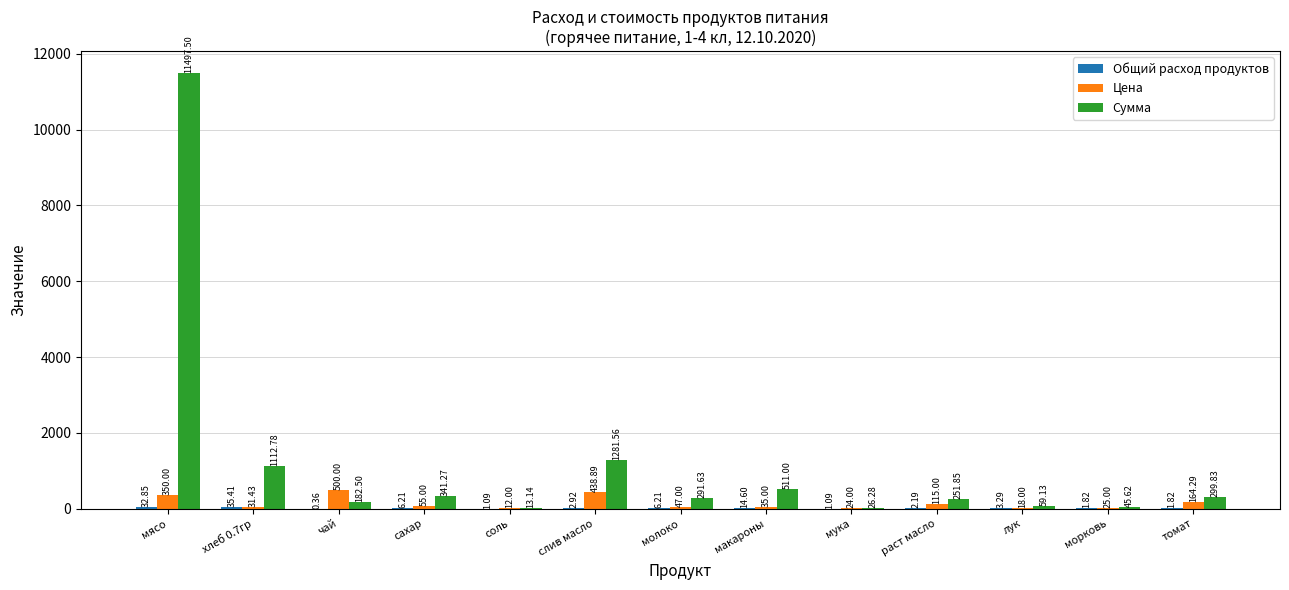

Between мясо and молоко, which series saw the biggest shift?

Сумма